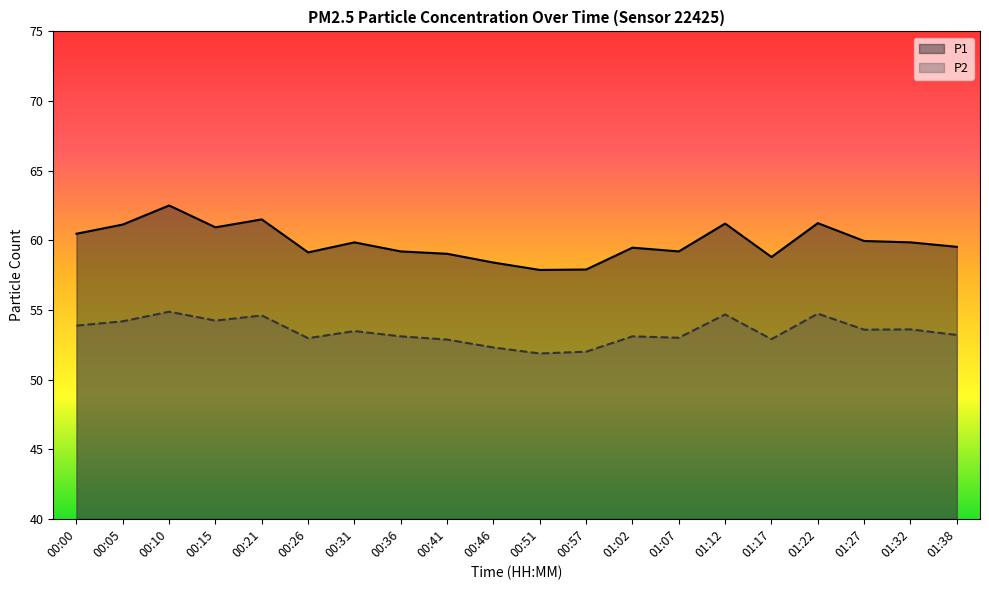

What is the value of the P1 point at the 15th from the left?

61.2